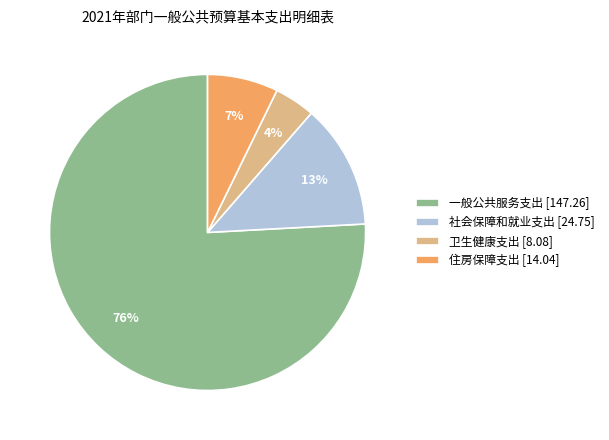

Between 住房保障支出 [14.04] and 一般公共服务支出 [147.26], which is larger?

一般公共服务支出 [147.26]